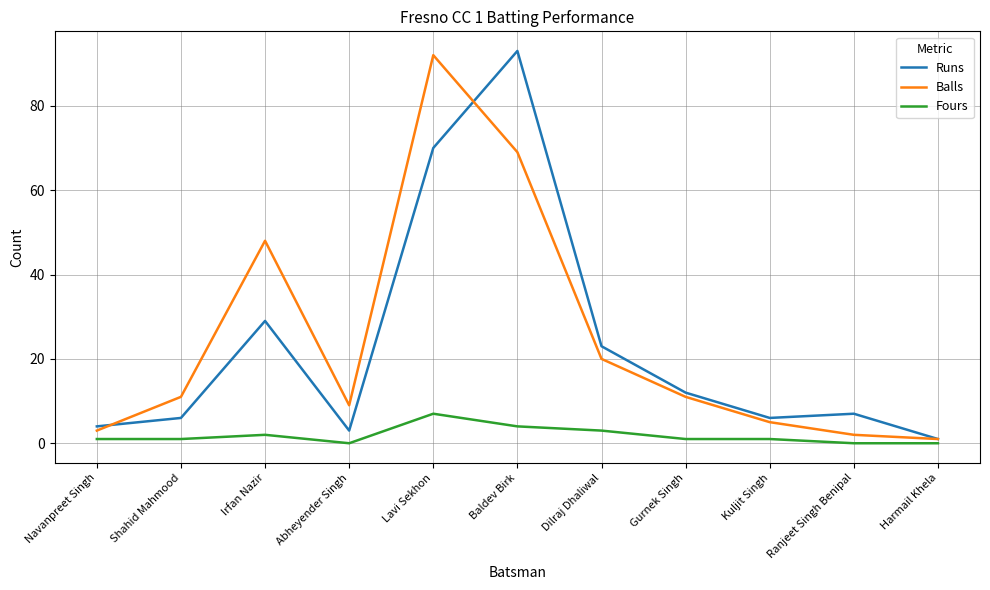

Does the chart display data point markers on the line(s)?

No